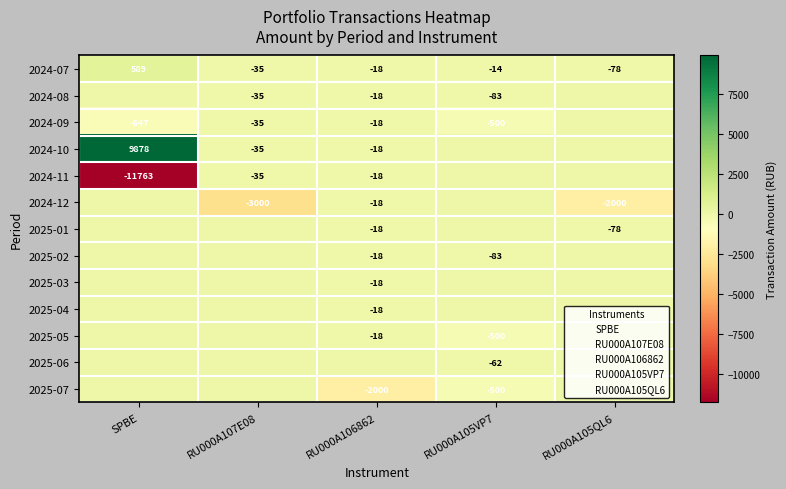

Which series has the widest spread of values?

2024-11